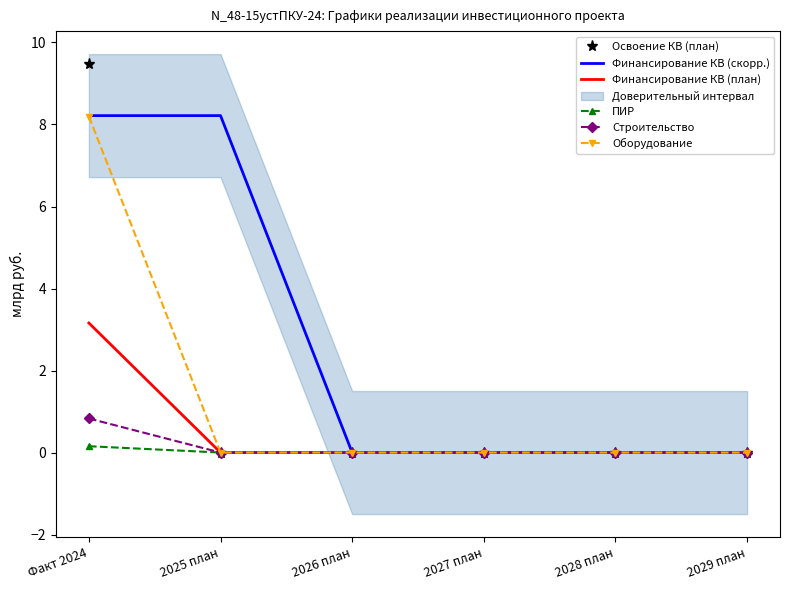

Is the value of Освоение КВ (план) at 2028 план greater than the value of Строительство at Факт 2024?

No